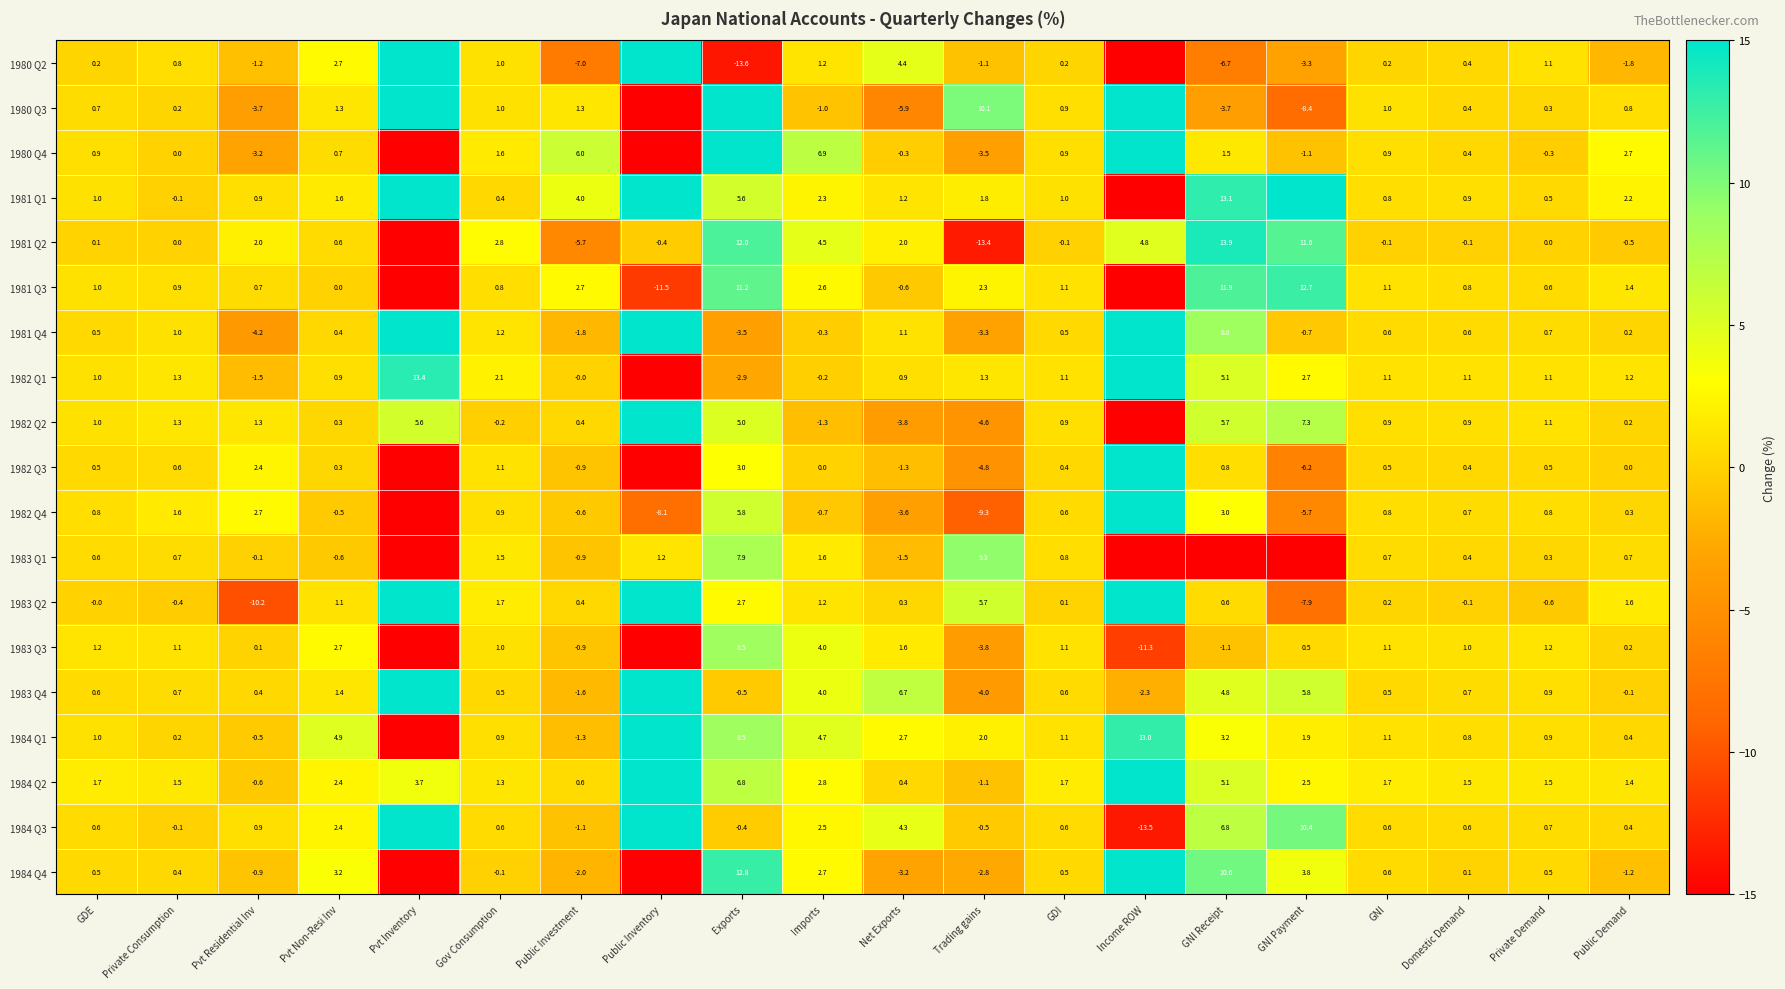

At Net Exports, list the series in order from smallest to largest.

1980 Q3, 1982 Q2, 1982 Q4, 1984 Q4, 1983 Q1, 1982 Q3, 1981 Q3, 1980 Q4, 1983 Q2, 1984 Q2, 1982 Q1, 1981 Q4, 1981 Q1, 1983 Q3, 1981 Q2, 1984 Q1, 1984 Q3, 1980 Q2, 1983 Q4